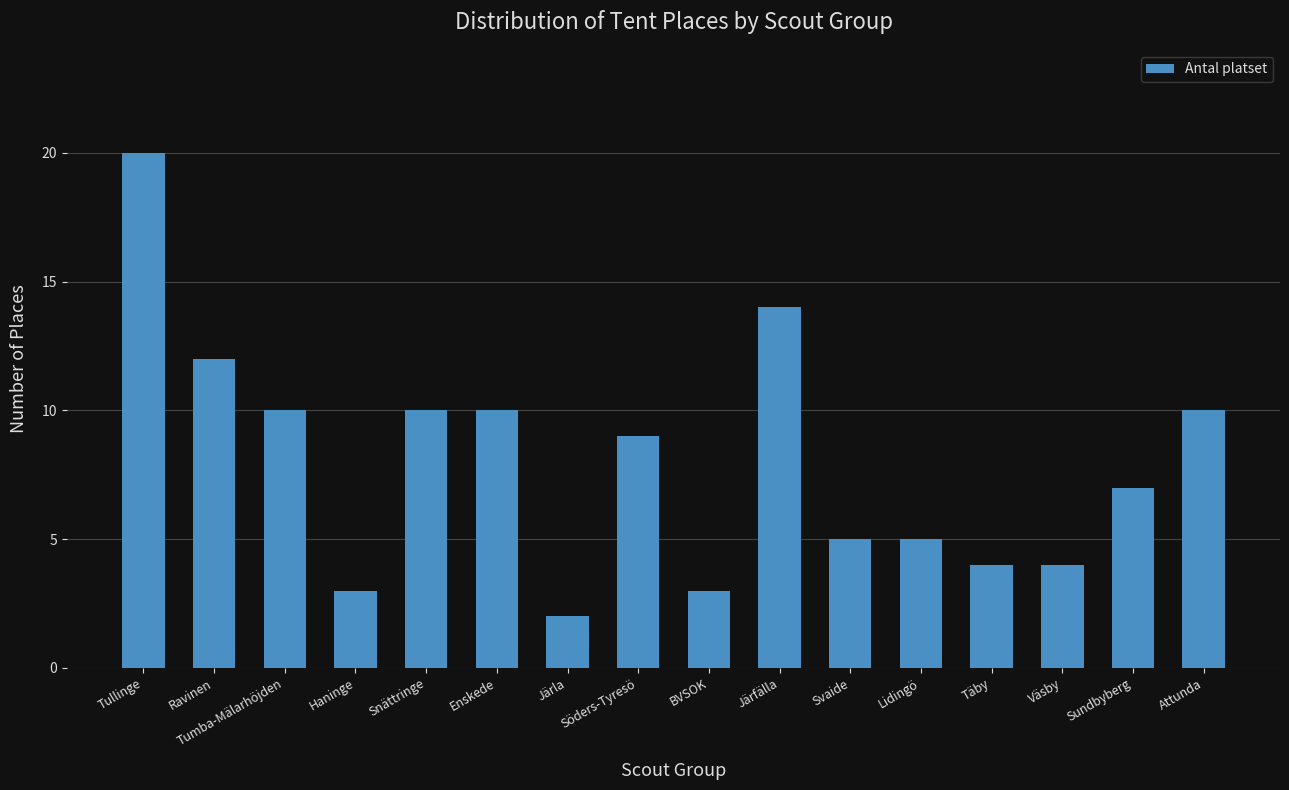

What value does the data have at Lidingö, to the nearest 5?

5